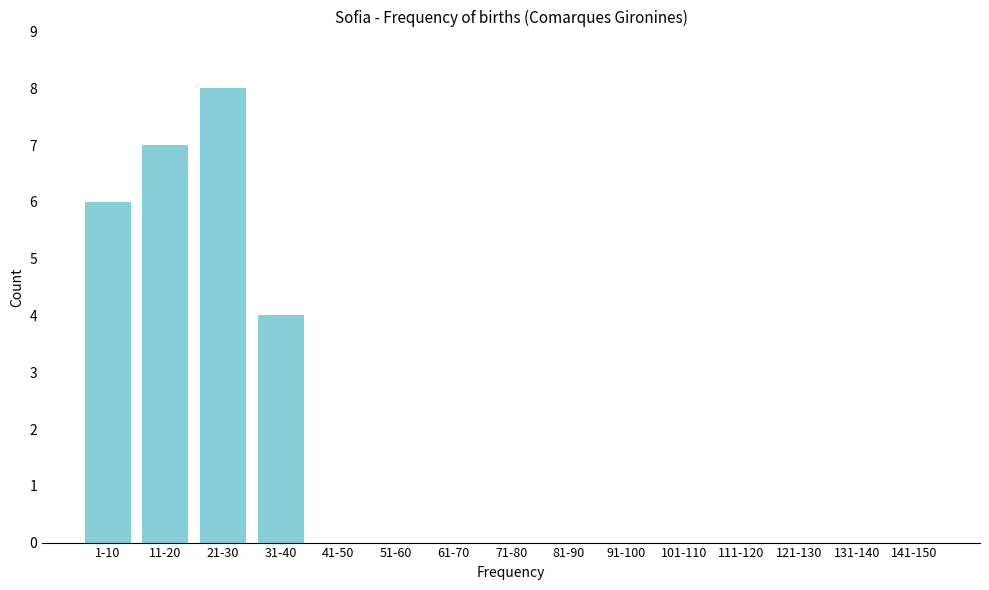

Reading left to right, transcribe all the data shown in this chart.

1-10=6	11-20=7	21-30=8	31-40=4	41-50=0	51-60=0	61-70=0	71-80=0	81-90=0	91-100=0	101-110=0	111-120=0	121-130=0	131-140=0	141-150=0